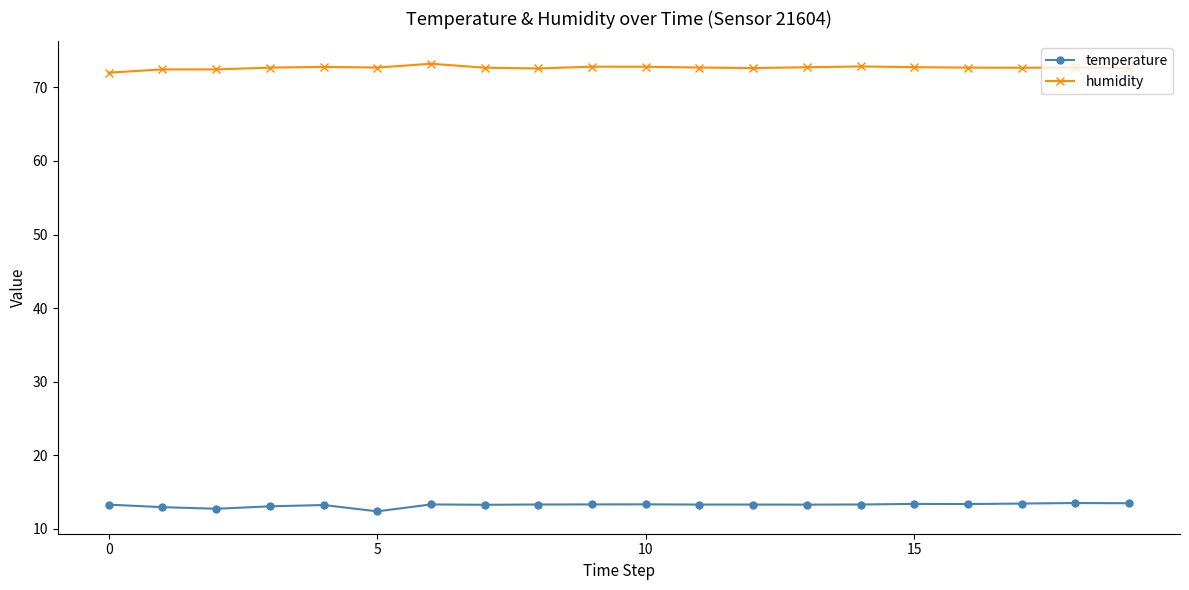

True or false: humidity has more than 0 interior local peaks.

True